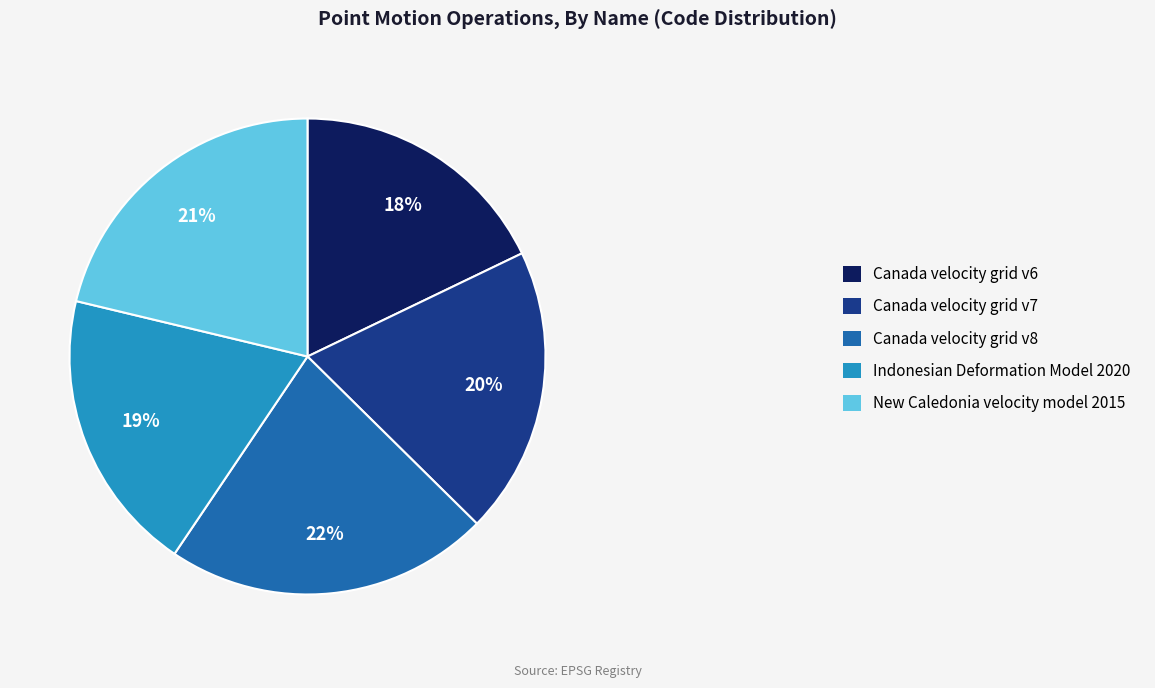

Which slice is the largest?

Canada velocity grid v8